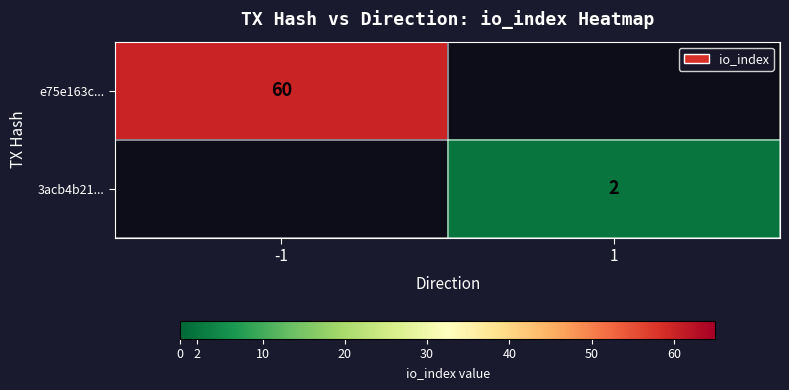

The value of 3acb4b21... at 1 is 2. True or false?

True